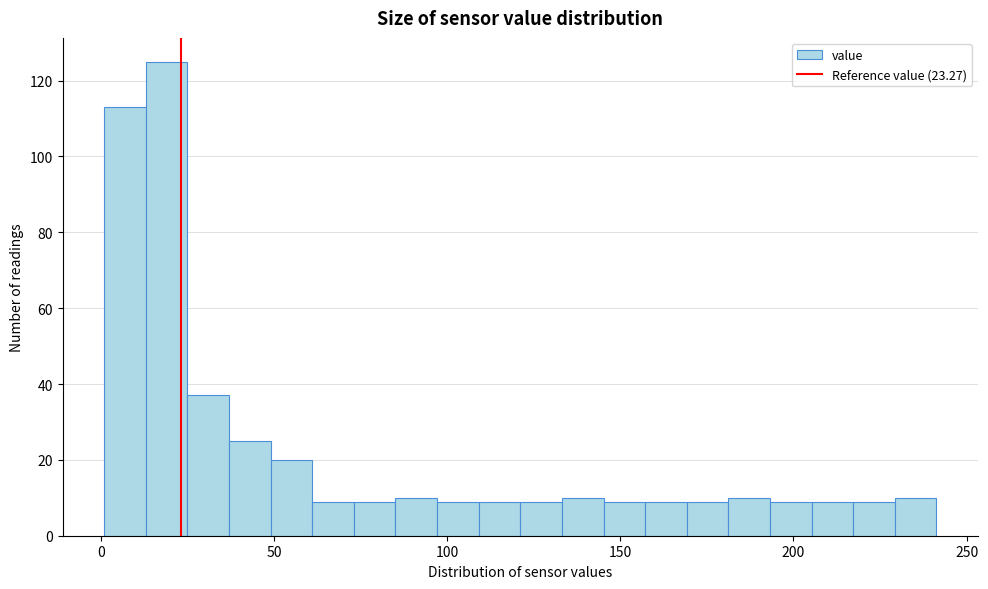

Around what value on the x-axis is the tallest bar? Give the approximate position of its centre, as read against the axis.

20